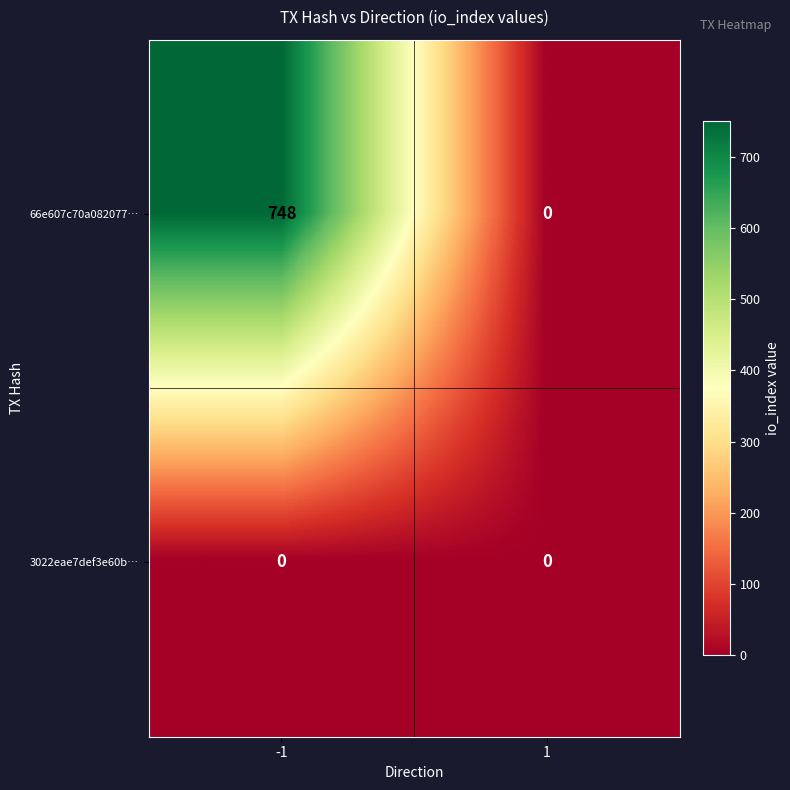

Which series has the widest spread of values?

66e607c70a082077…